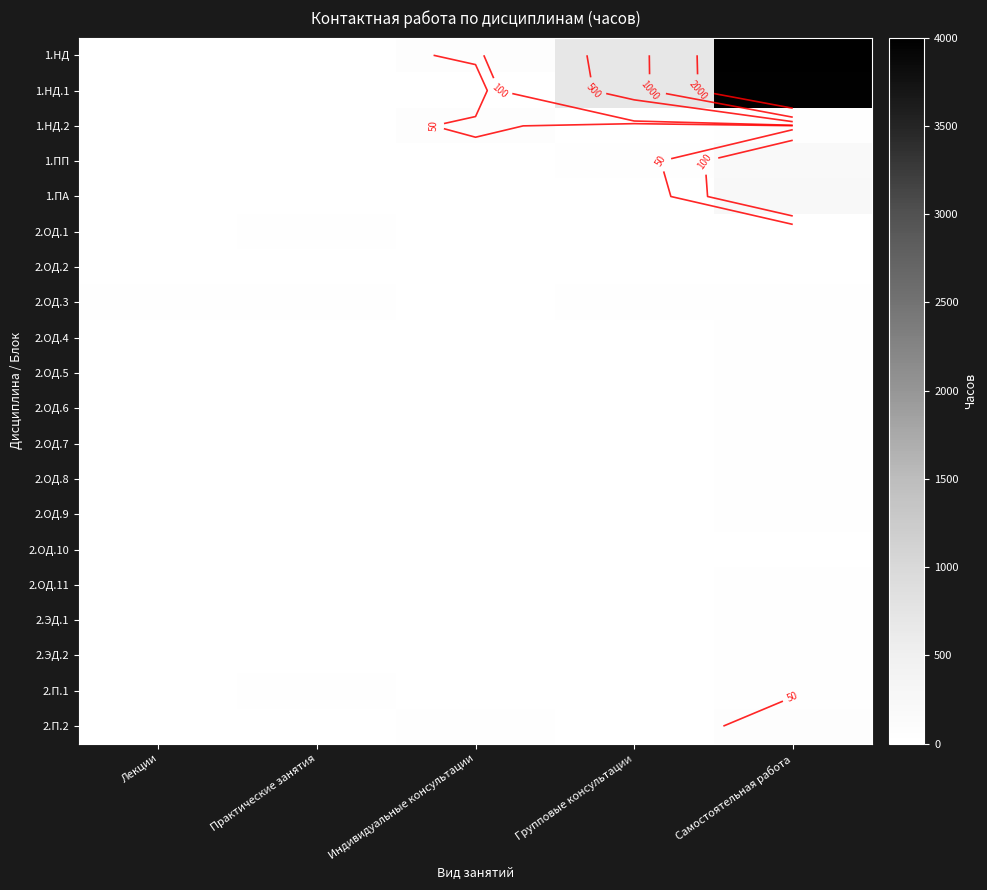

Rank the categories by 2.П.1 value from lowest to highest.

Лекции, Индивидуальные консультации, Групповые консультации, Практические занятия, Самостоятельная работа